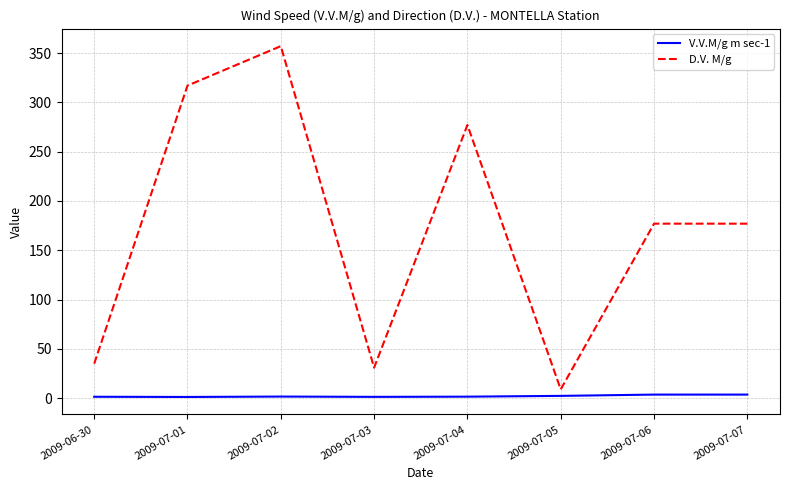

The value of D.V. M/g at 2009-07-02 is 357.0. True or false?

True